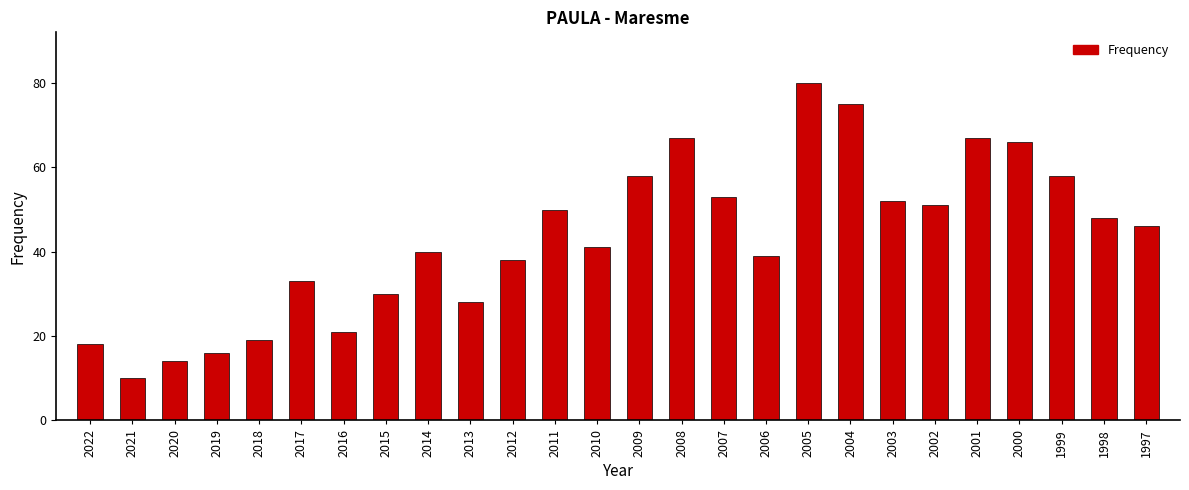

Approximately how many times larger is the value at 2002 compared to 1999?

0.9